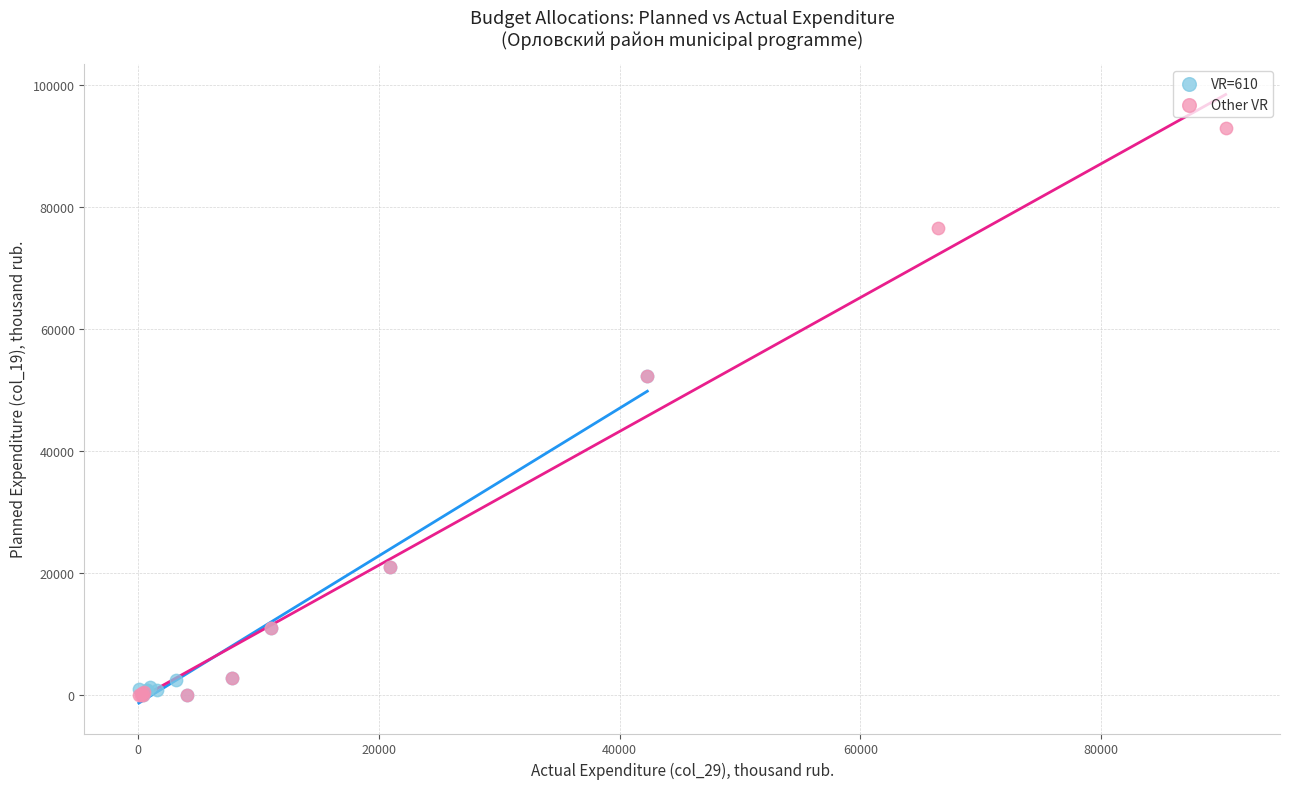

Which series reaches the maximum Y coordinate?

Other VR